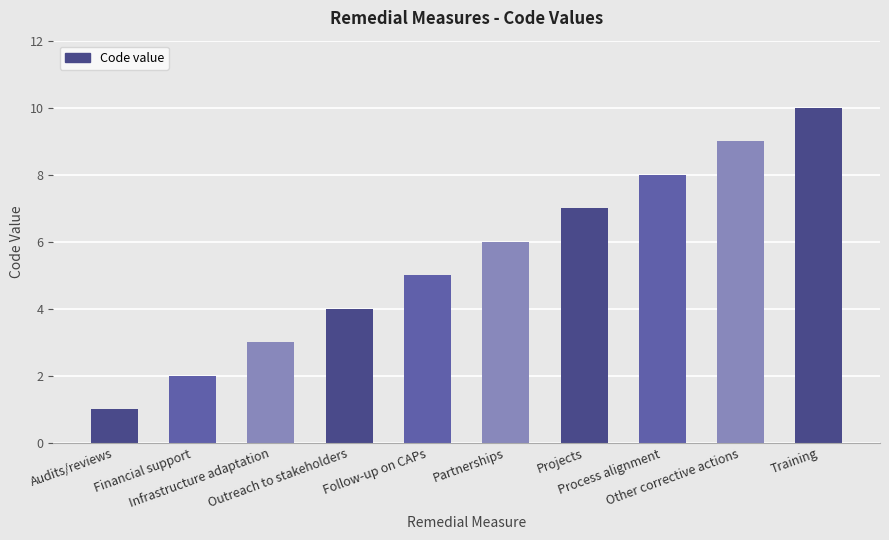

Which has a higher value, Infrastructure adaptation or Partnerships?

Partnerships